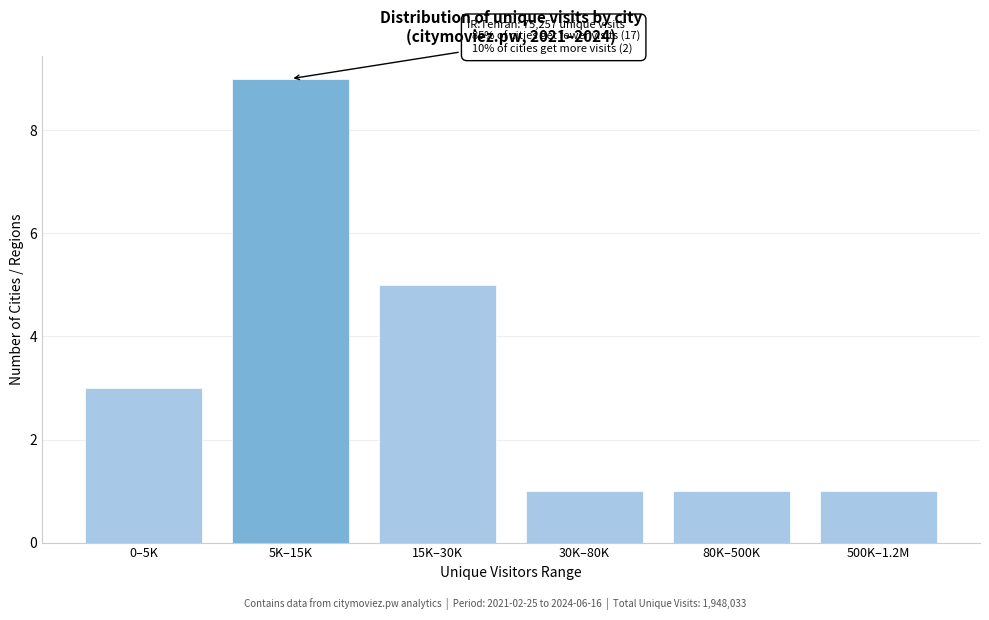

Reading left to right, extract all data points from this chart.

0–5K=3	5K–15K=9	15K–30K=5	30K–80K=1	80K–500K=1	500K–1.2M=1